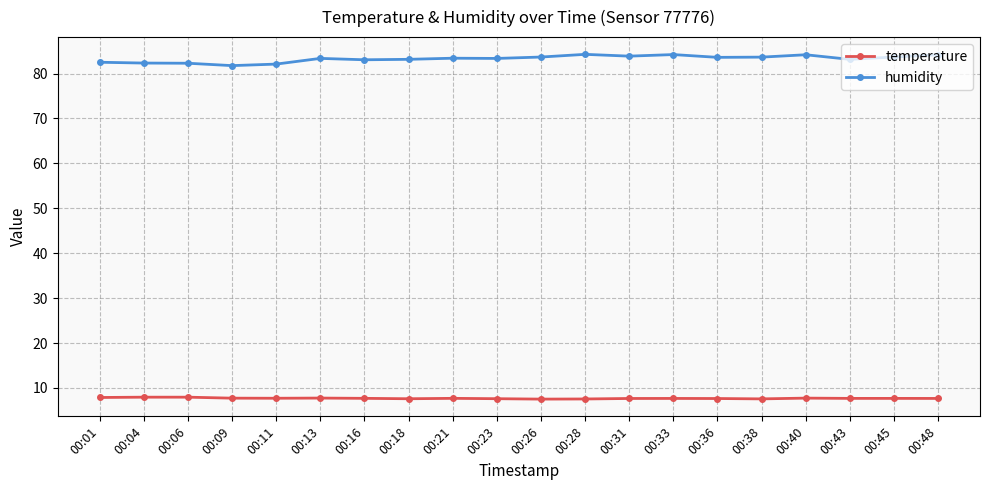

What is the maximum value for humidity?

84.3